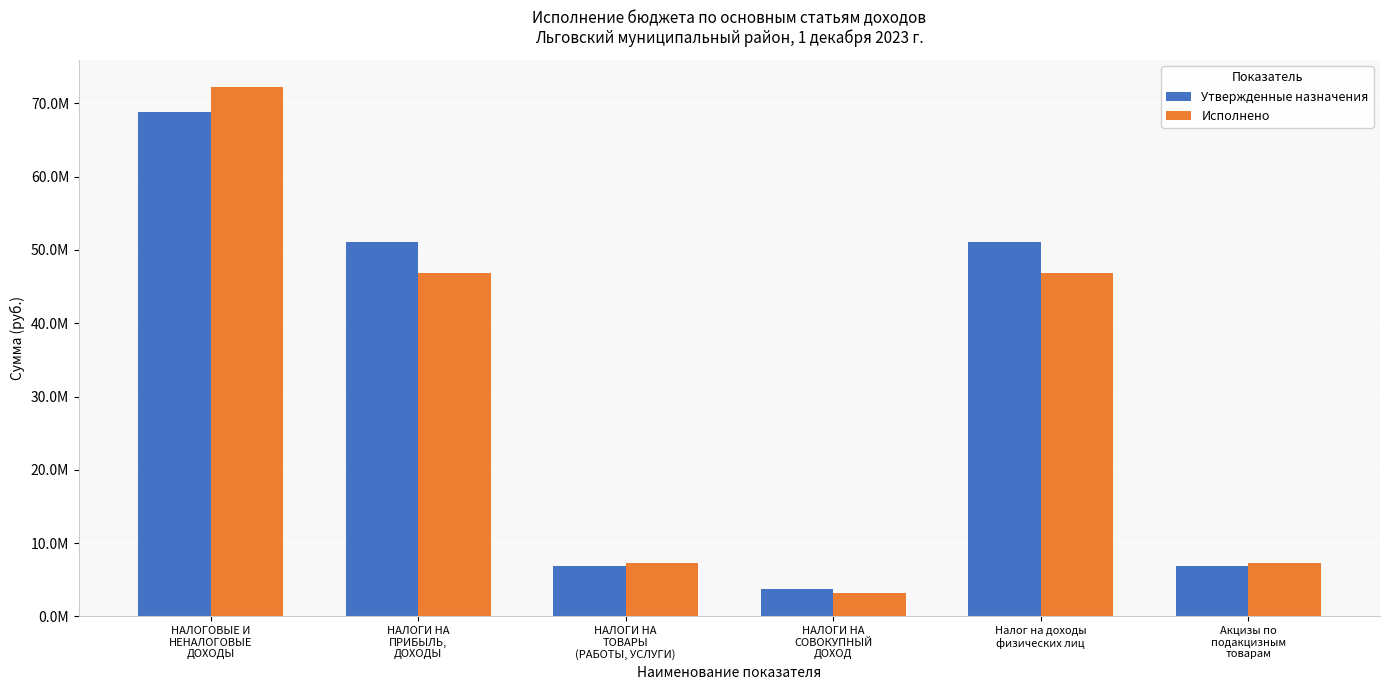

Between Налог на доходы
физических лиц and НАЛОГИ НА
ТОВАРЫ
(РАБОТЫ, УСЛУГИ), which is larger?

Налог на доходы
физических лиц